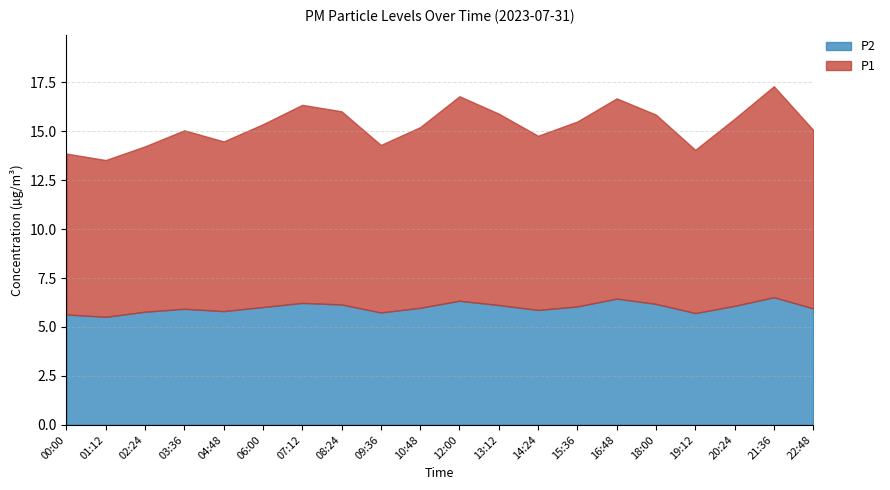

The P2 series shows 6.2 at 18:00. True or false?

True